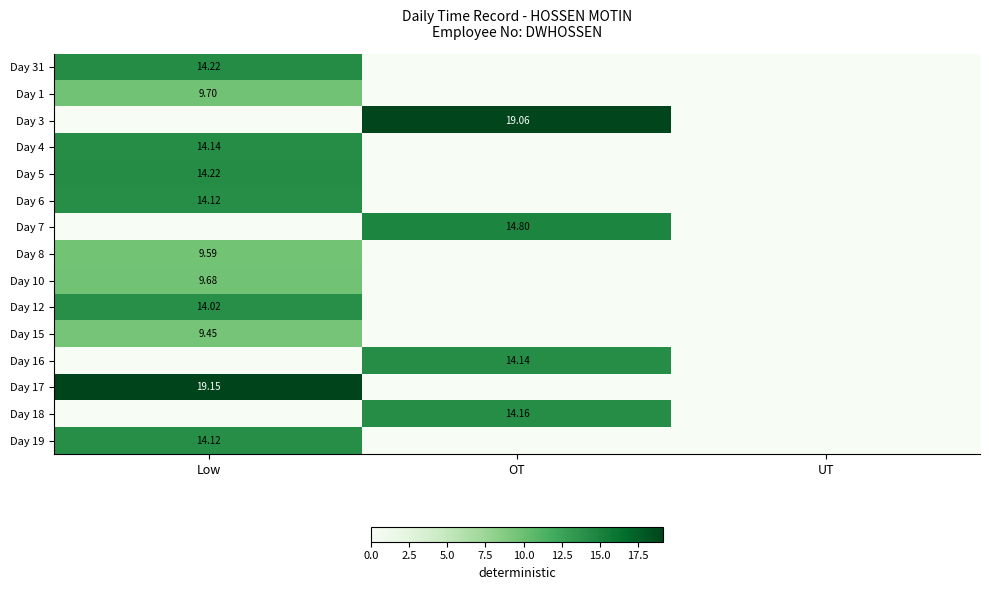

What is the greatest value displayed?

19.1